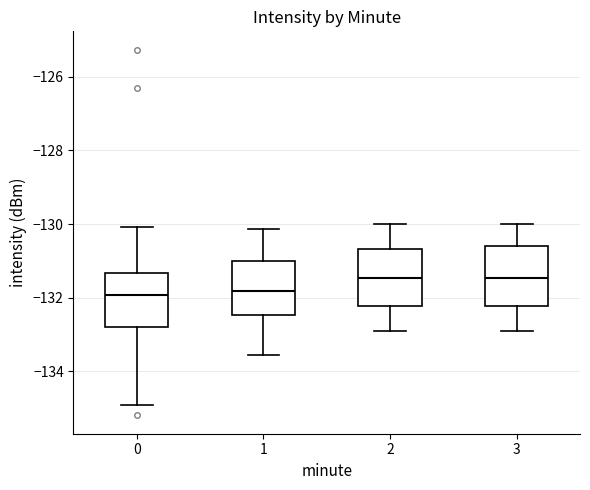

Reading left to right, read every box against the y-axis: the position of its median line, the range the box covers, and the ends of its whiskers. The values are not printed on the chart, so give them approximately, as read against the axis.

0: median -132.0, box -132.8 to -131.4, whiskers -134.8 to -130.0
1: median -131.8, box -132.4 to -131.0, whiskers -133.6 to -130.2
2: median -131.4, box -132.2 to -130.6, whiskers -133.0 to -130.0
3: median -131.4, box -132.2 to -130.6, whiskers -133.0 to -130.0